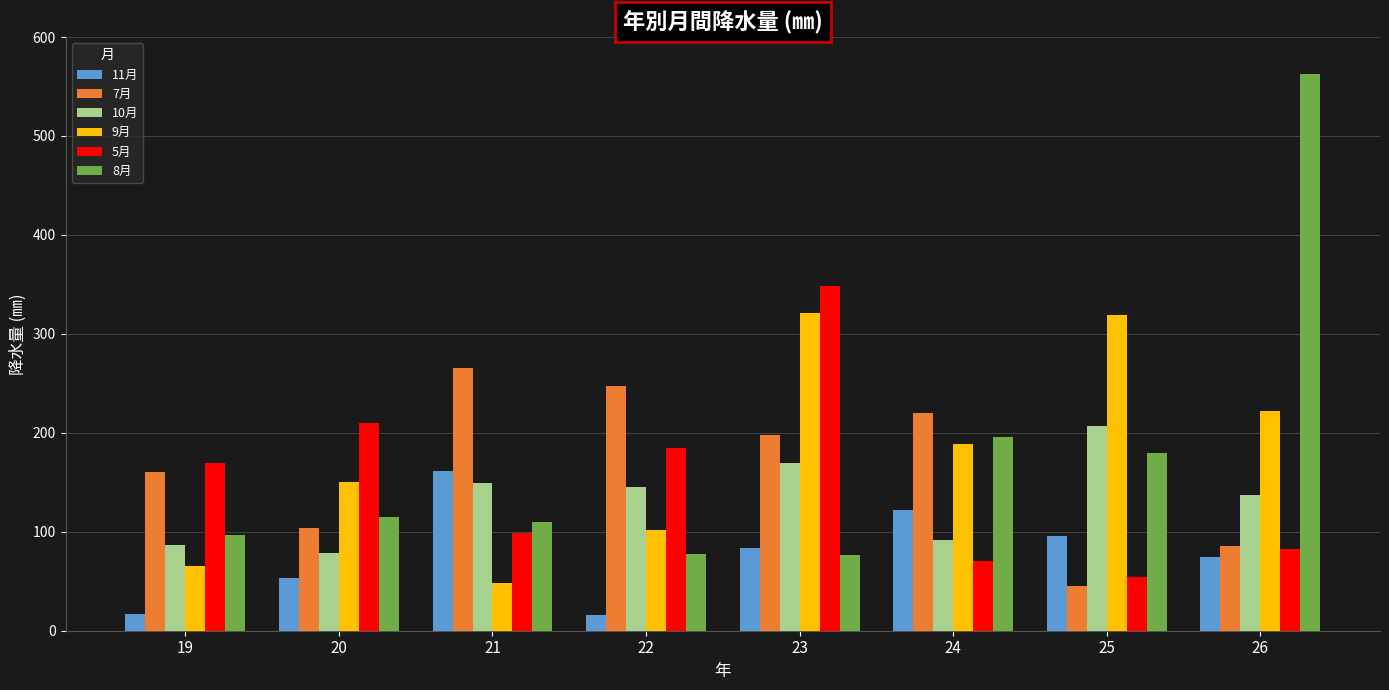

What is the value of the 11月 bar at the 4th from the left?

15.5